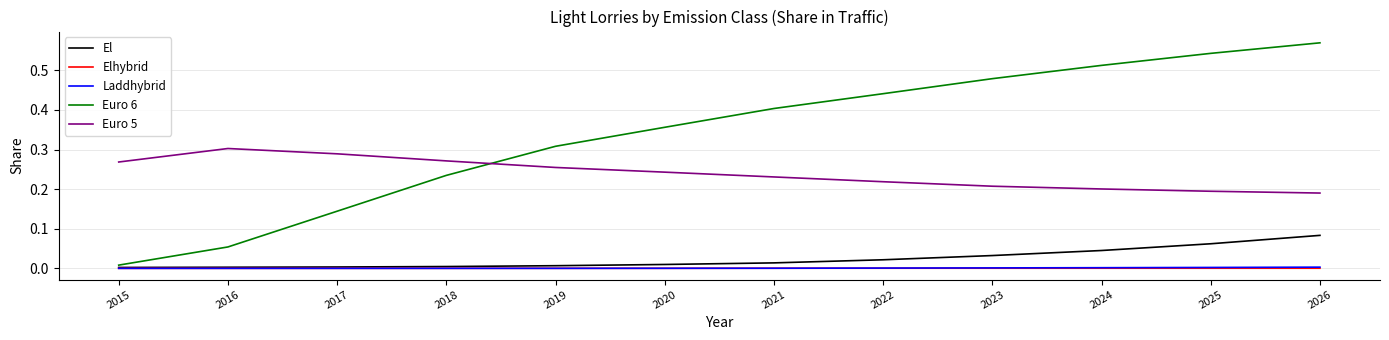

Which series has the largest range (max minus min)?

Euro 6